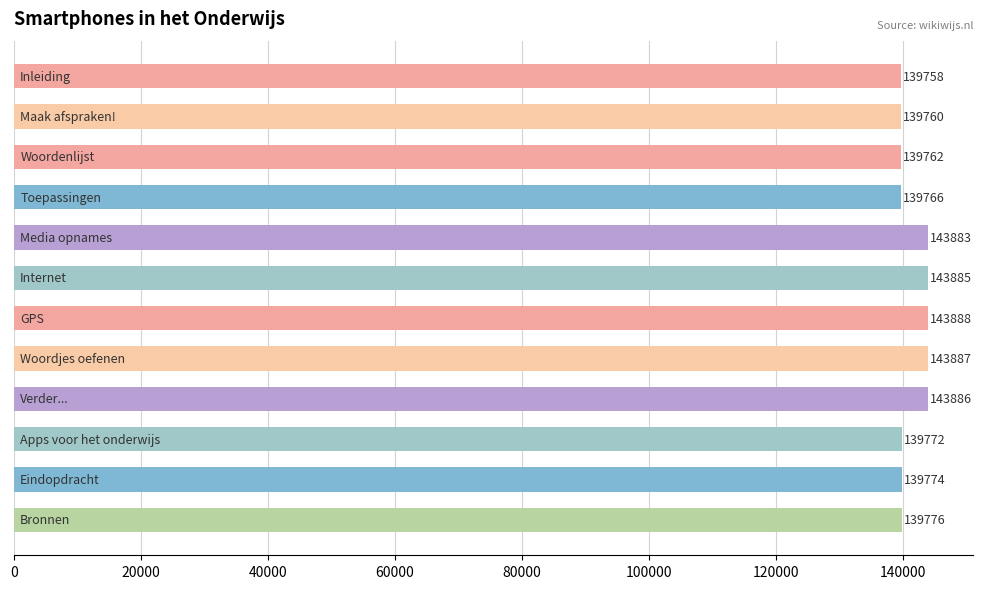

What is the value of the 6th bar from the top?

143885